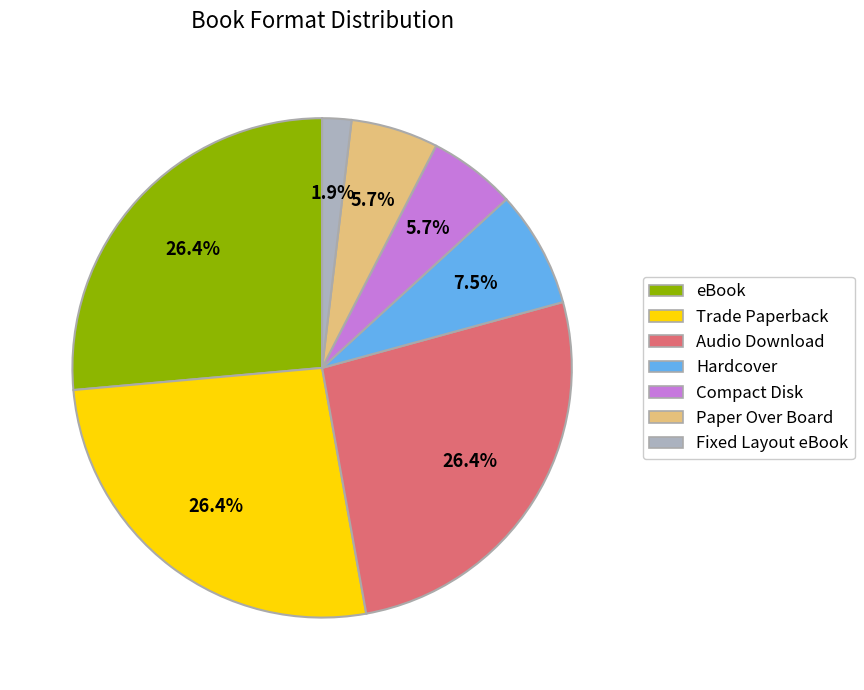

What is the smallest slice in the pie chart?

Fixed Layout eBook